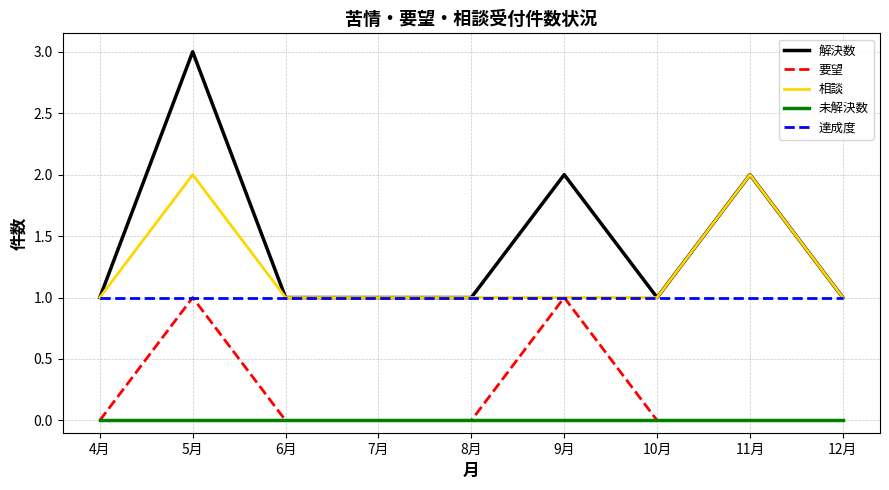

What is the difference between the highest and lowest values at 5月?

3